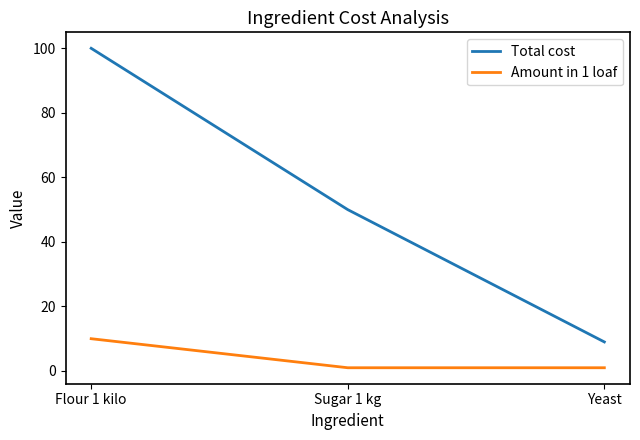

Count the number of data series in this chart.

2